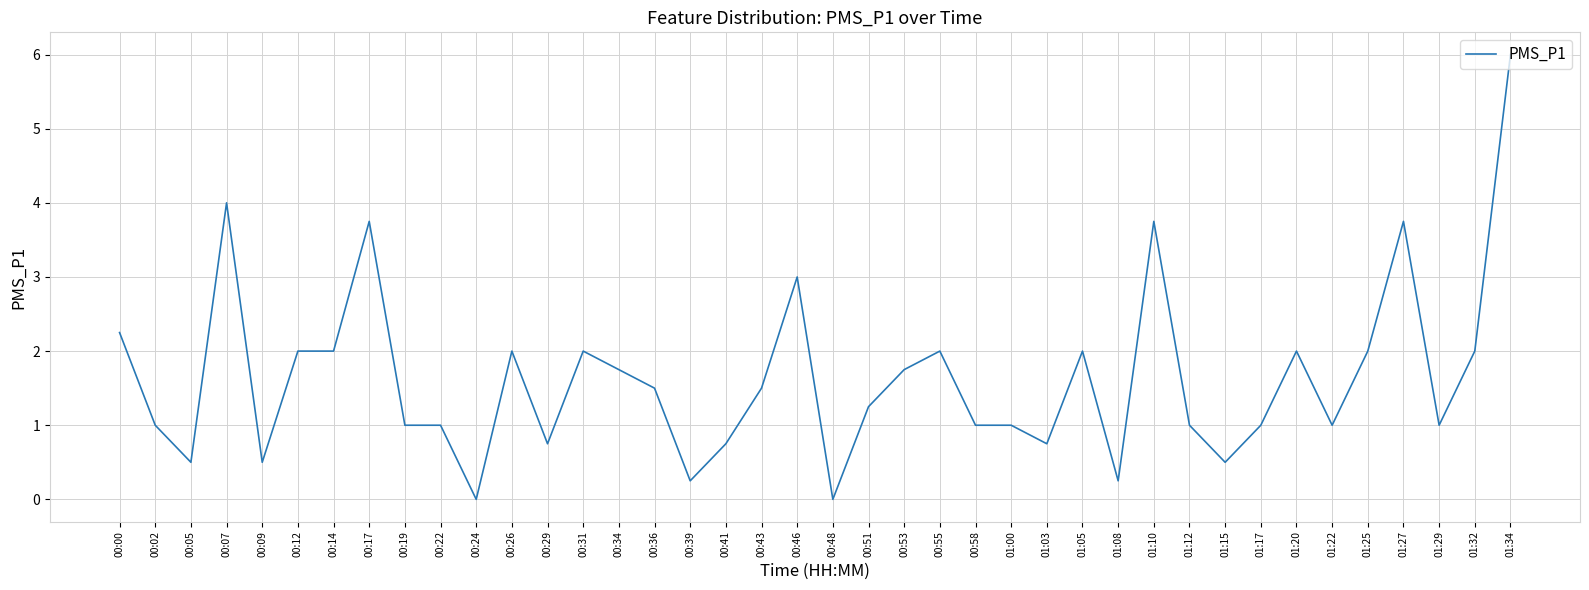

What is the difference between the values at 01:05 and 00:46?

1.0